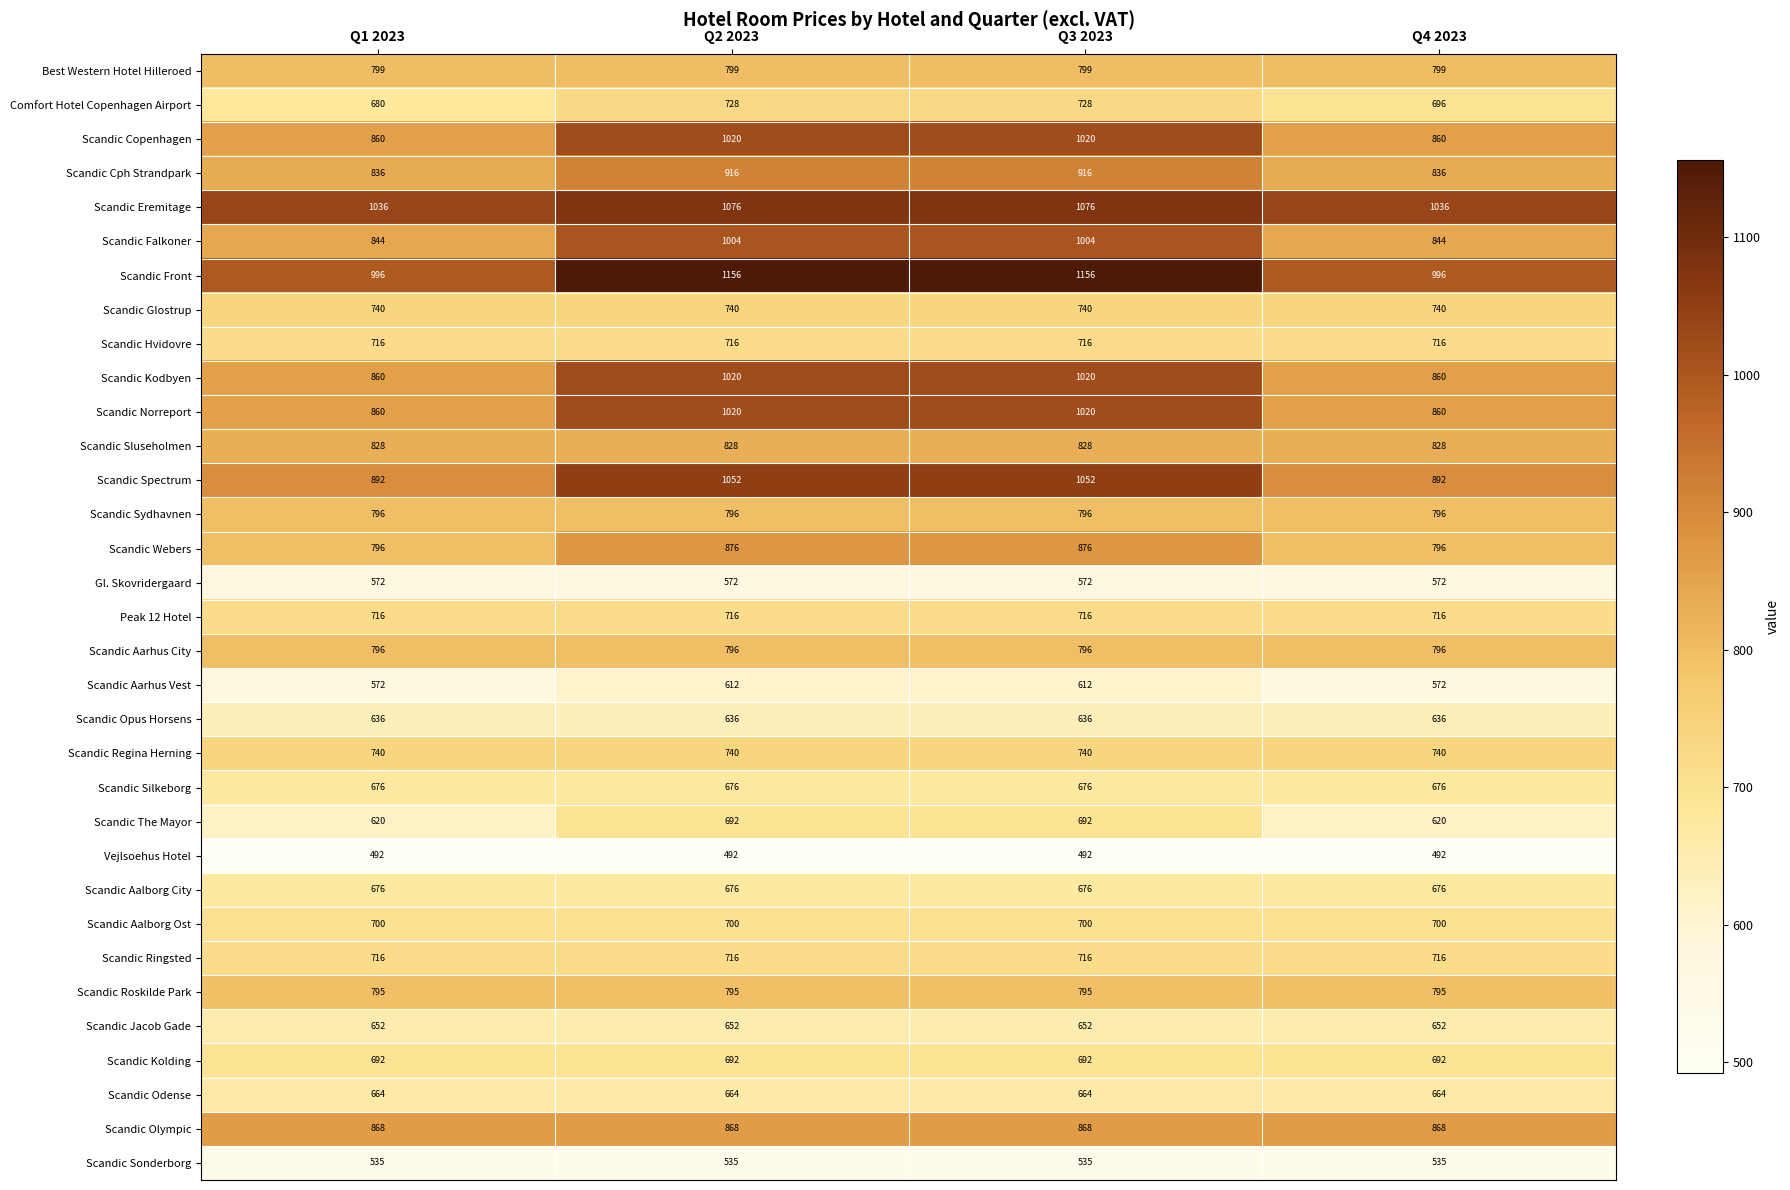

What is the difference between the Scandic Kodbyen values at Q4 2023 and Q2 2023?

160